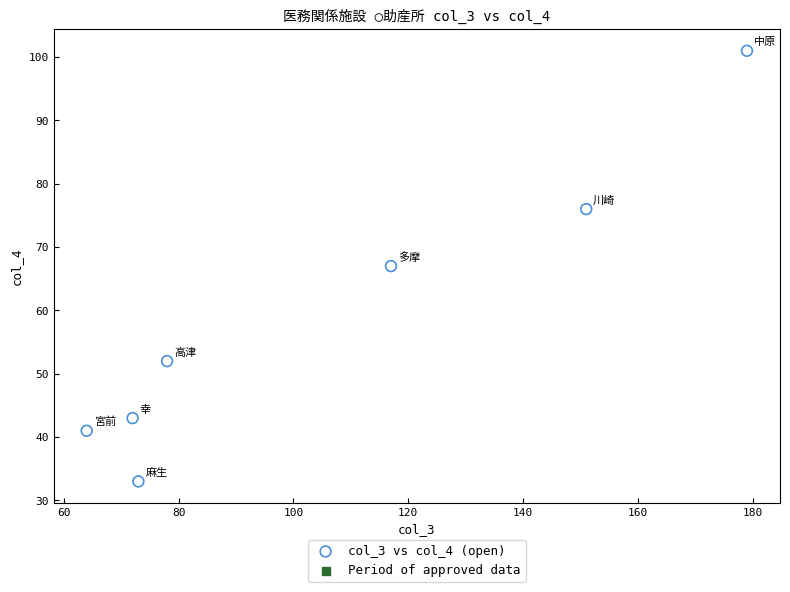

What is the average Y value?

59